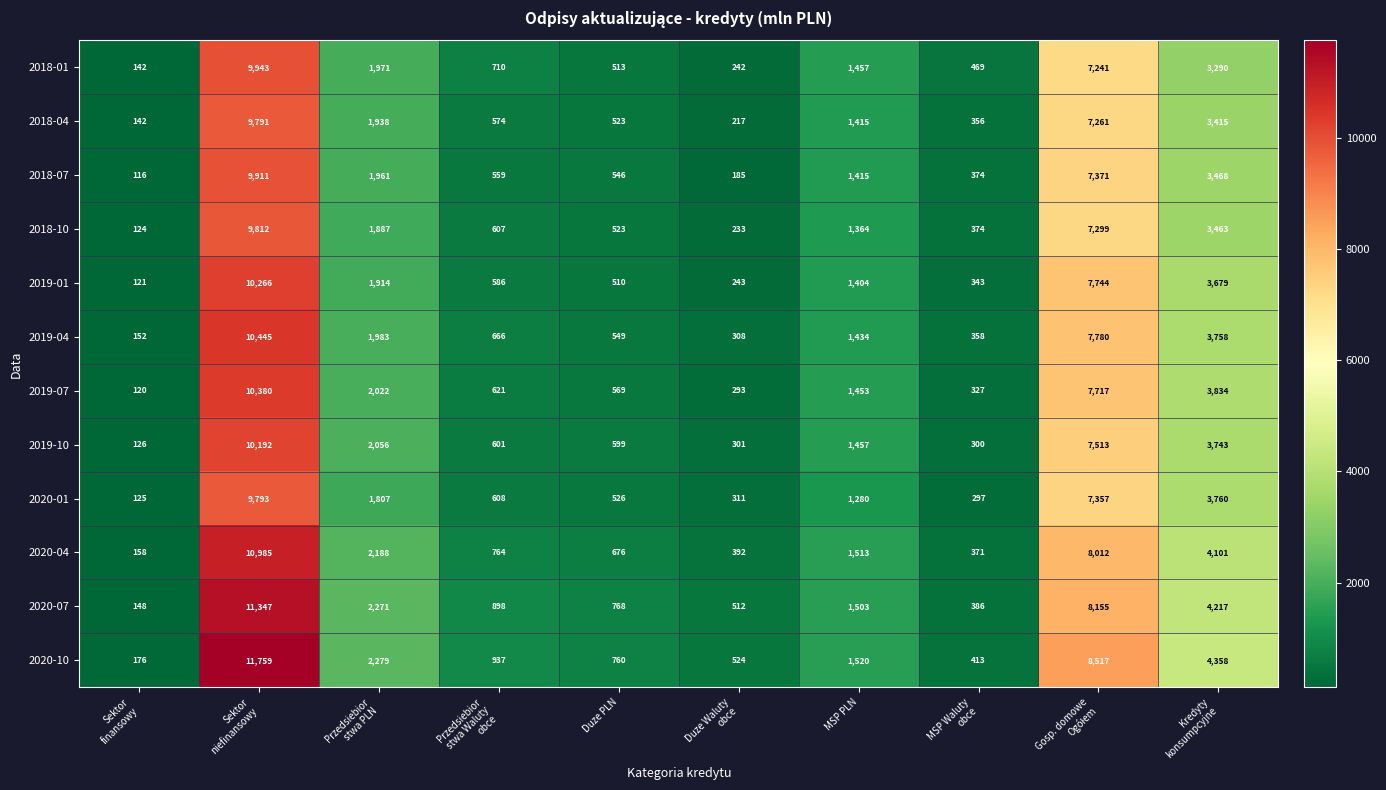

What is the difference between the maximum and minimum values in the 2020-04 series?

10827